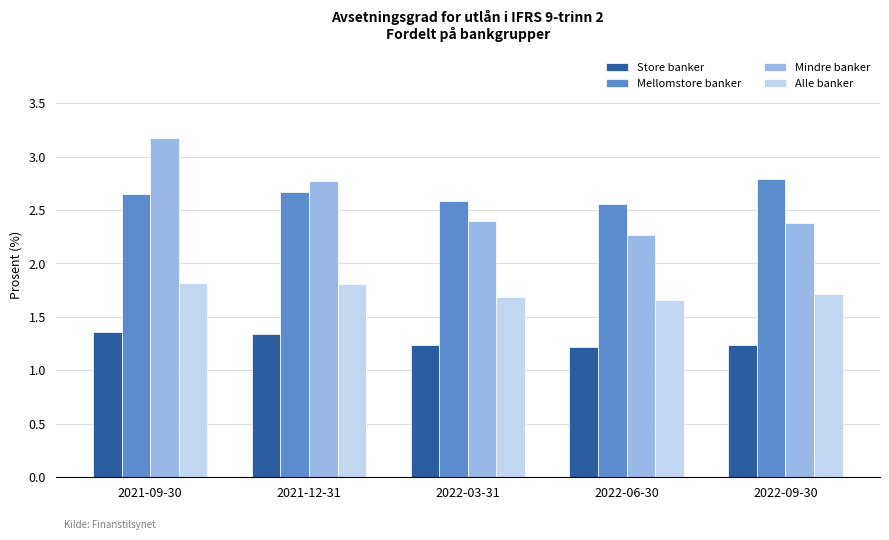

Count the number of categories in the chart.

5